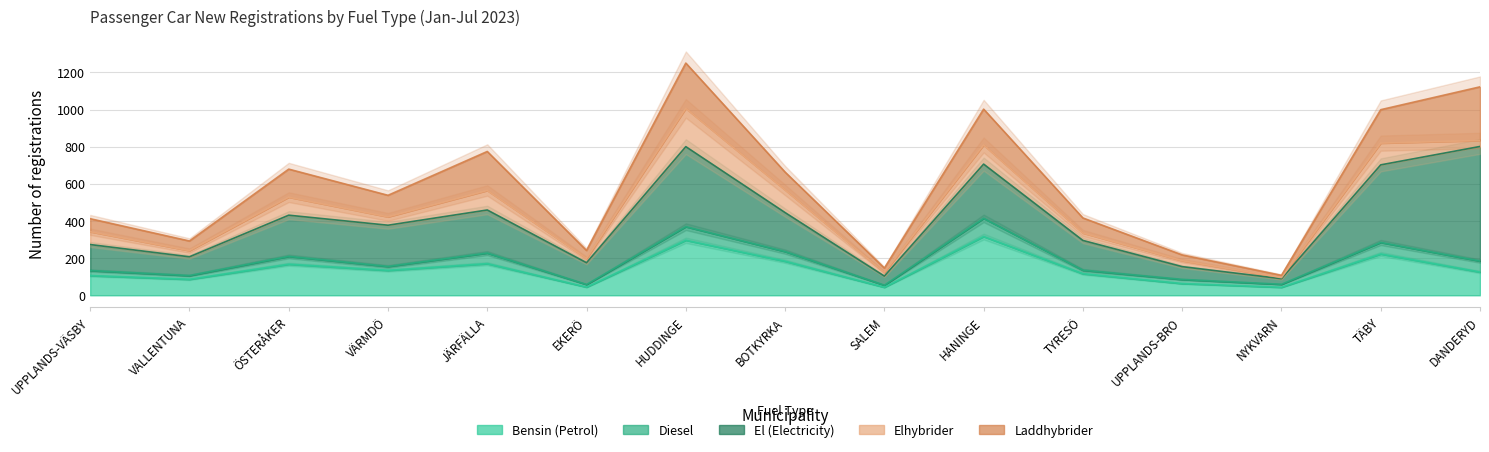

Between BOTKYRKA and TÄBY, which series saw the biggest shift?

El